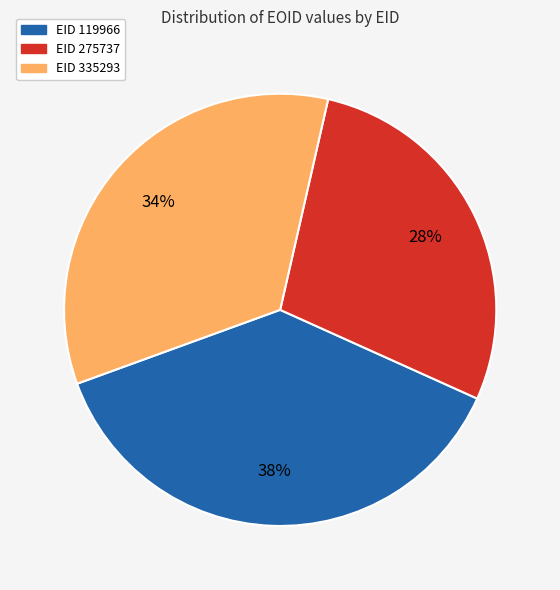

Count the number of slices in the pie.

3